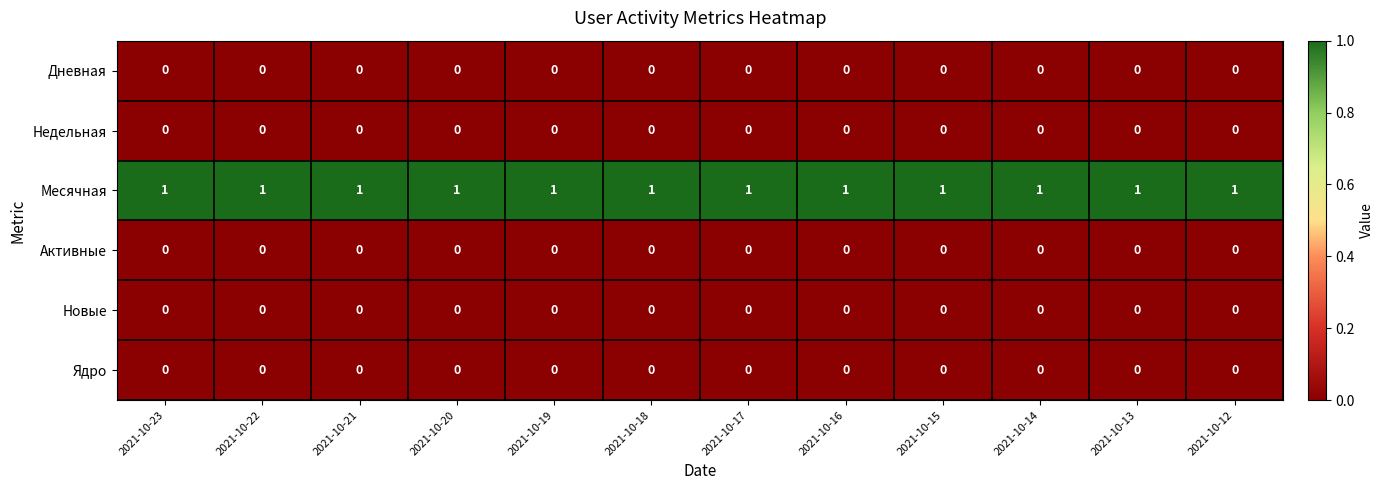

At how many categories does at least one series exceed 0?

12